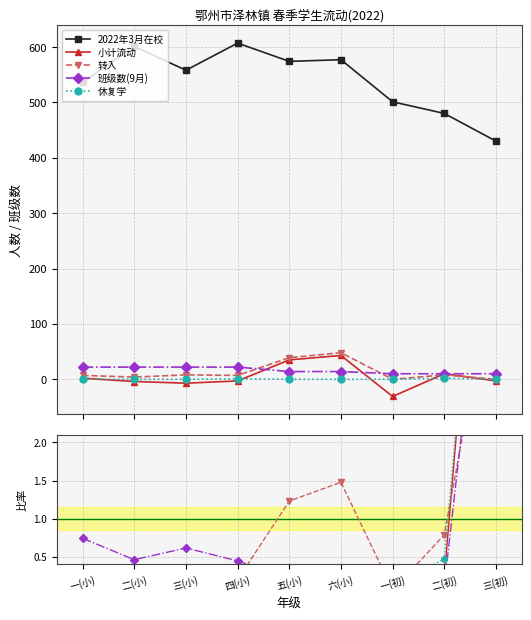

The value of 班级数(9月) at 五(小) is 0.3. True or false?

False